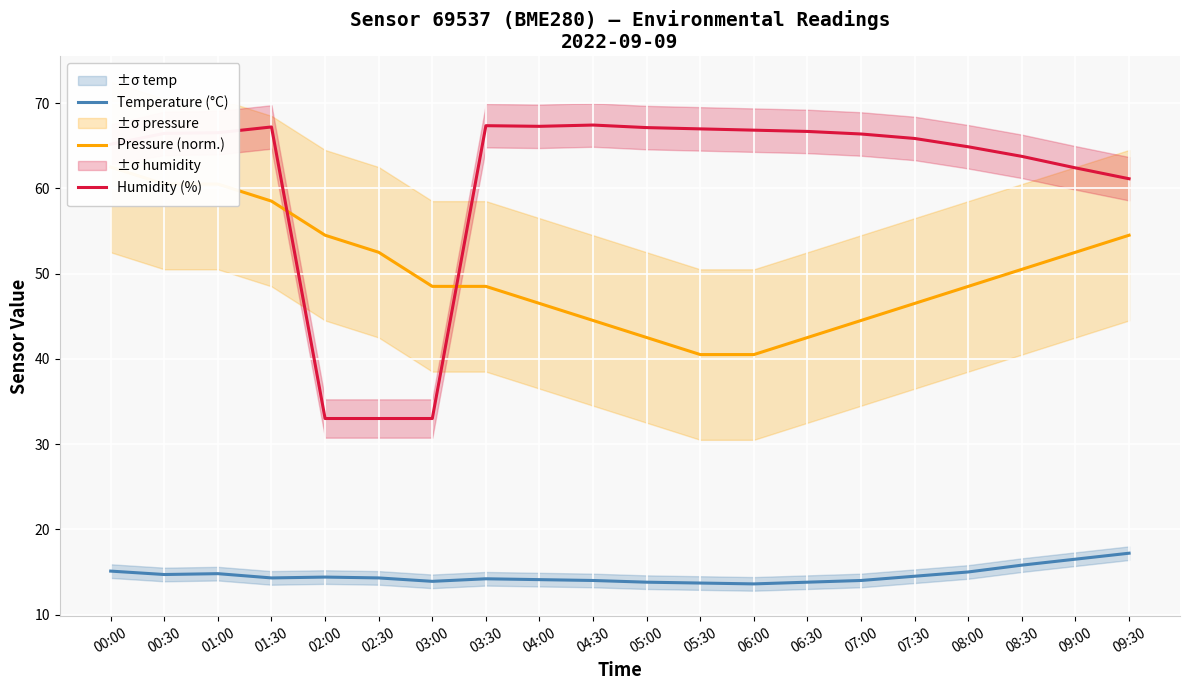

Where does the Humidity (%) series first go above 66?

00:30